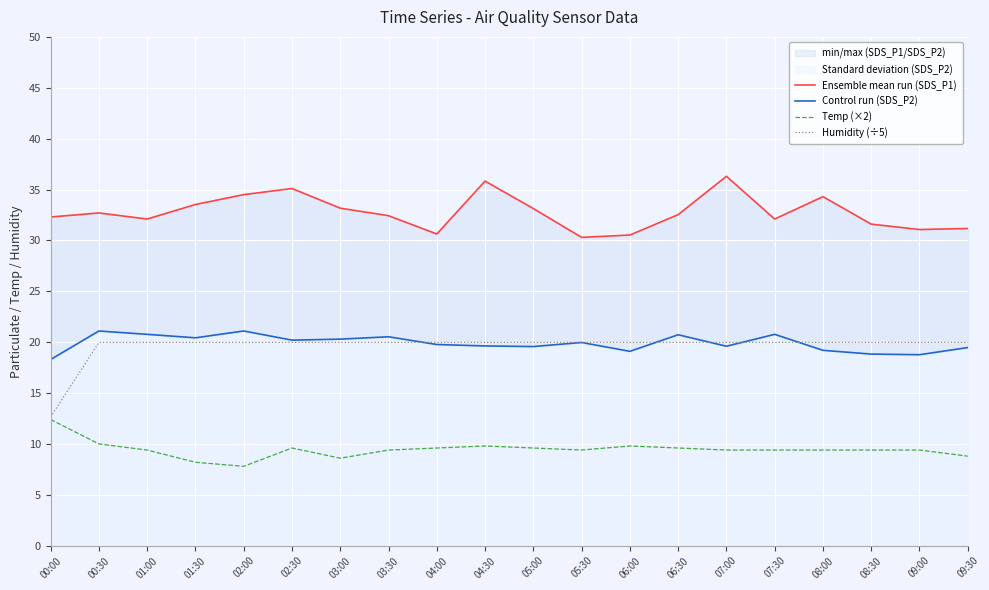

List the labels in order of Temp (×2) value, smallest first.

02:00, 01:30, 03:00, 09:30, 01:00, 03:30, 05:30, 07:00, 07:30, 08:00, 08:30, 09:00, 02:30, 04:00, 05:00, 06:30, 04:30, 06:00, 00:30, 00:00